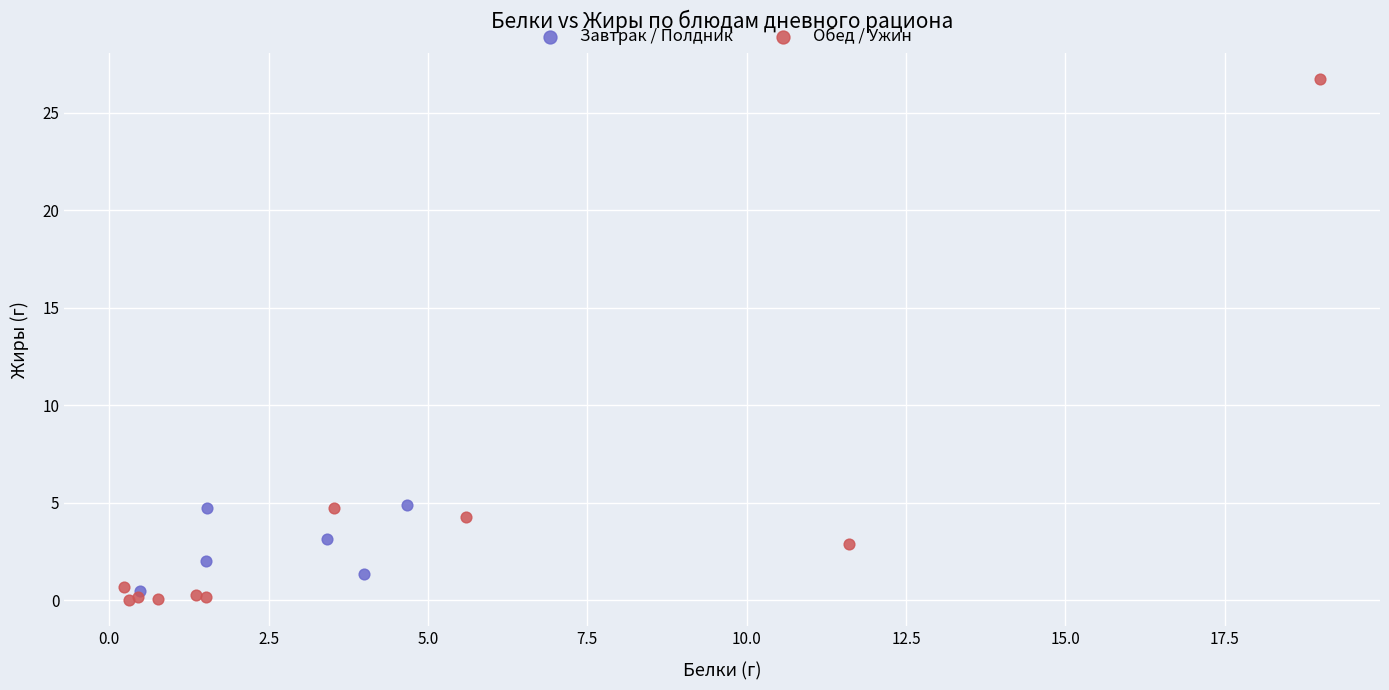

What are all the series names shown in the legend?

Завтрак / Полдник, Обед / Ужин